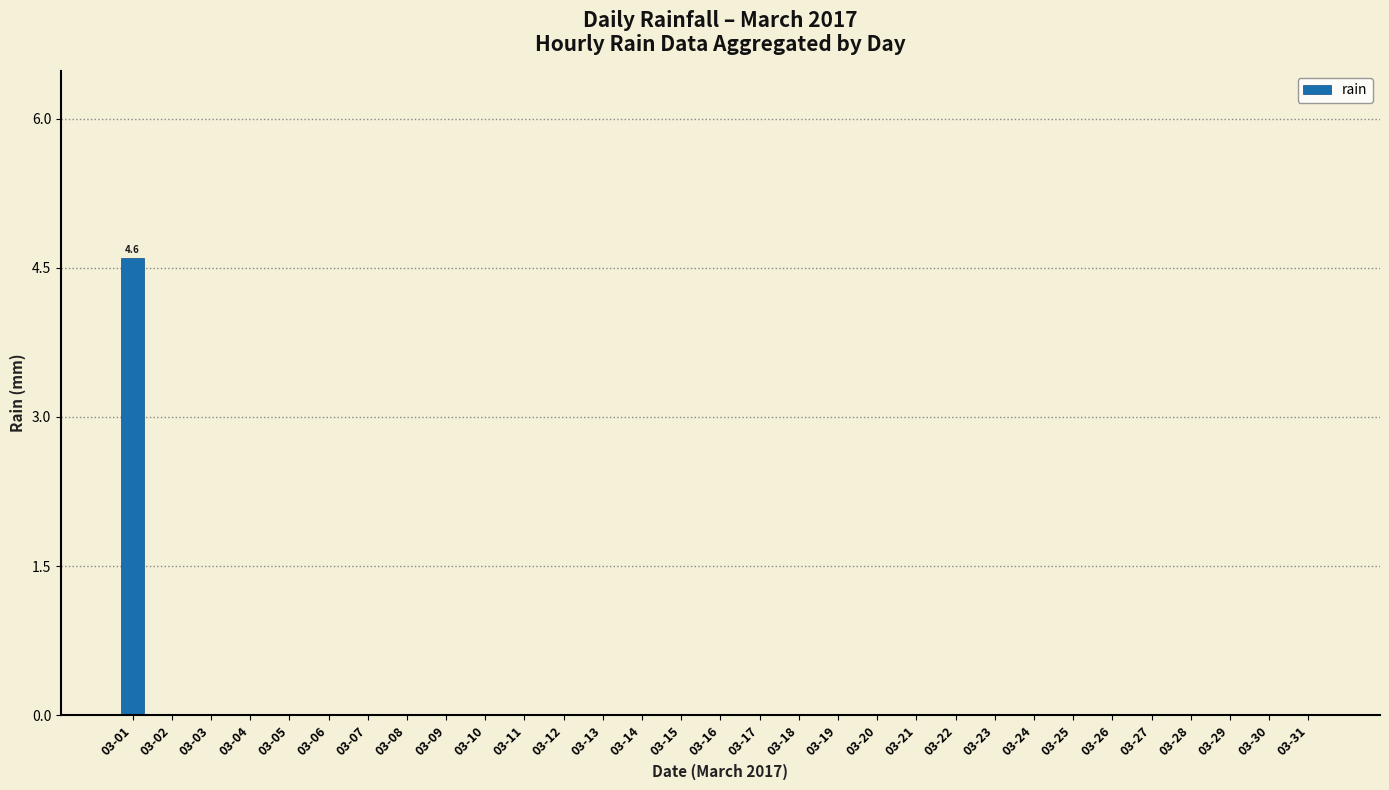

What is the change in value from 03-01 to 03-03?

-4.6